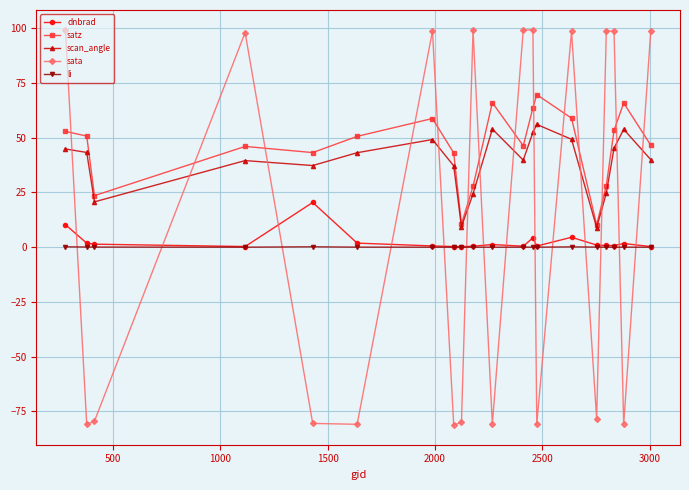

List the series in order of their peak value, lowest first.

li, dnbrad, scan_angle, satz, sata